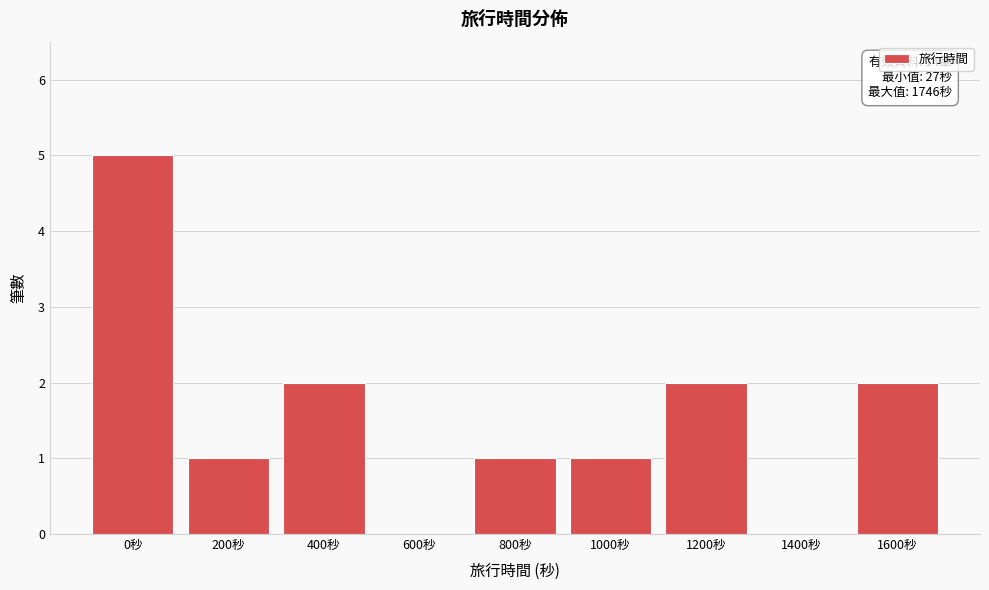

Reading right to left, transcribe all the data shown in this chart.

1600秒=2	1400秒=0	1200秒=2	1000秒=1	800秒=1	600秒=0	400秒=2	200秒=1	0秒=5